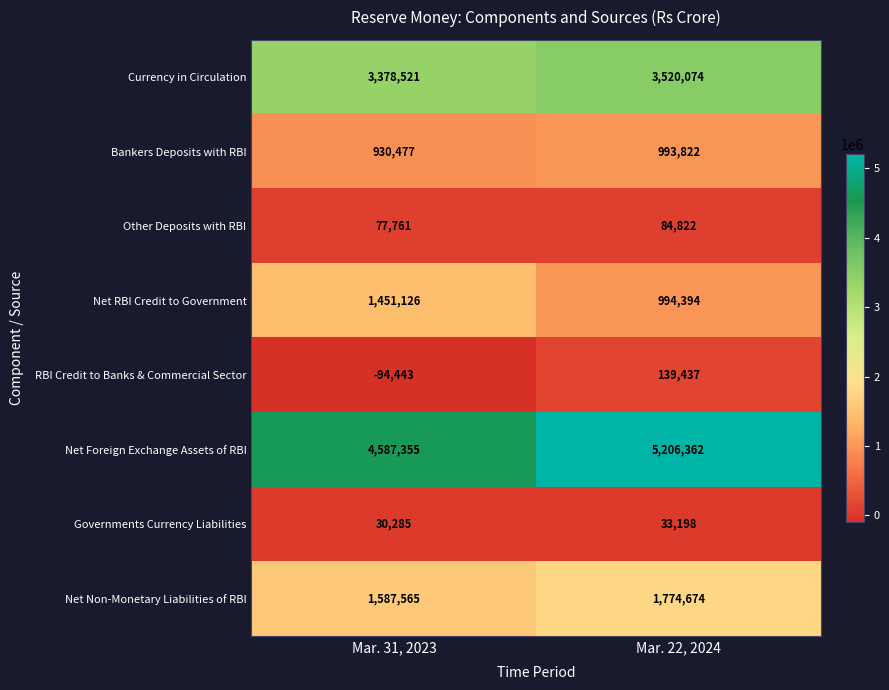

What is the greatest value displayed?

5206362